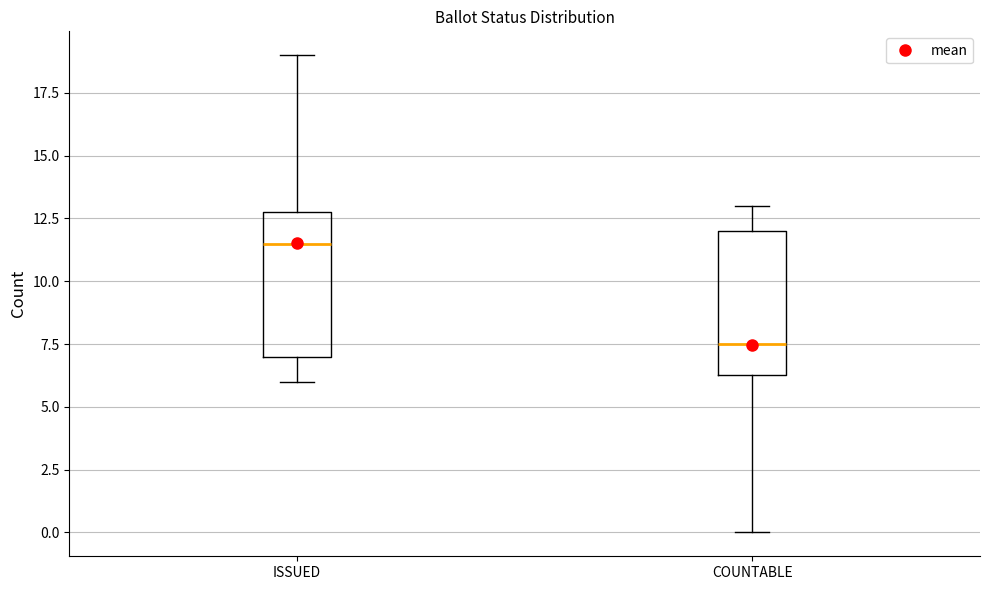

Which box has the highest median line?

ISSUED